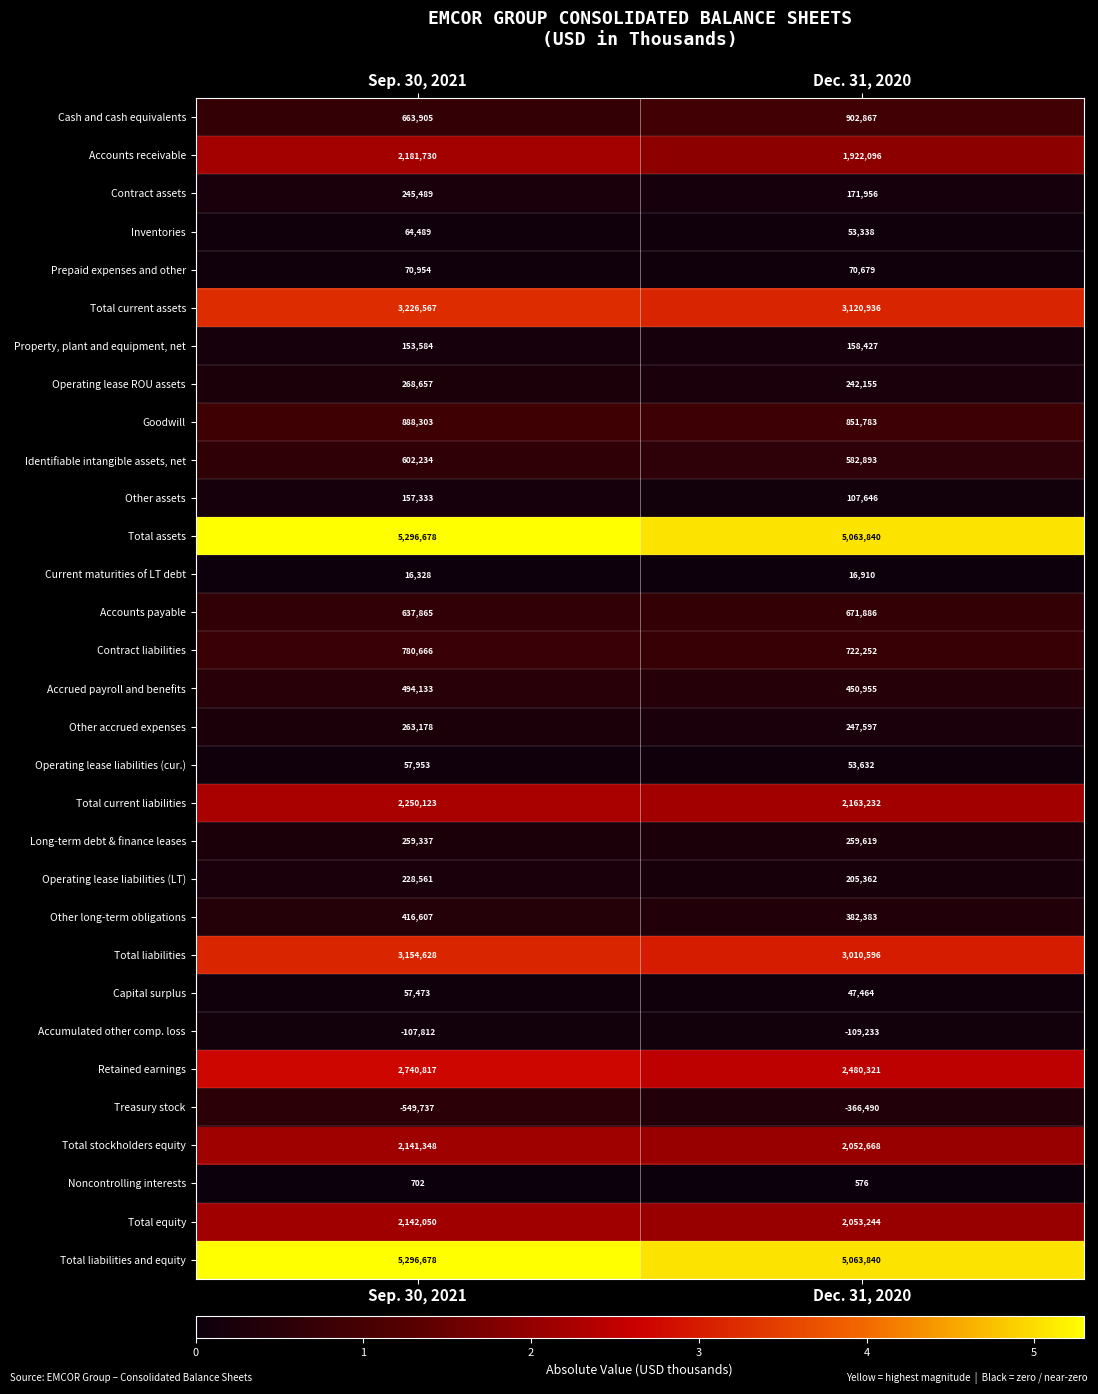

Is the value of Prepaid expenses and other at Sep. 30, 2021 greater than the value of Operating lease liabilities (LT) at Dec. 31, 2020?

No